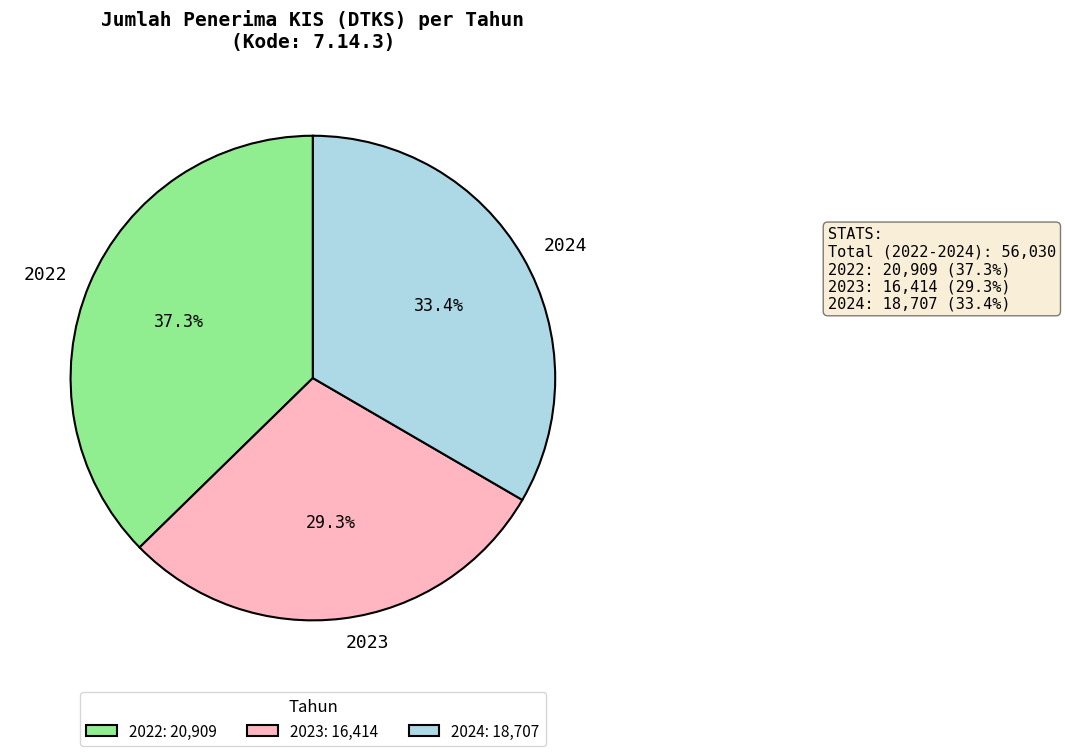

Is it true that 2022 is 37% of the pie?

True